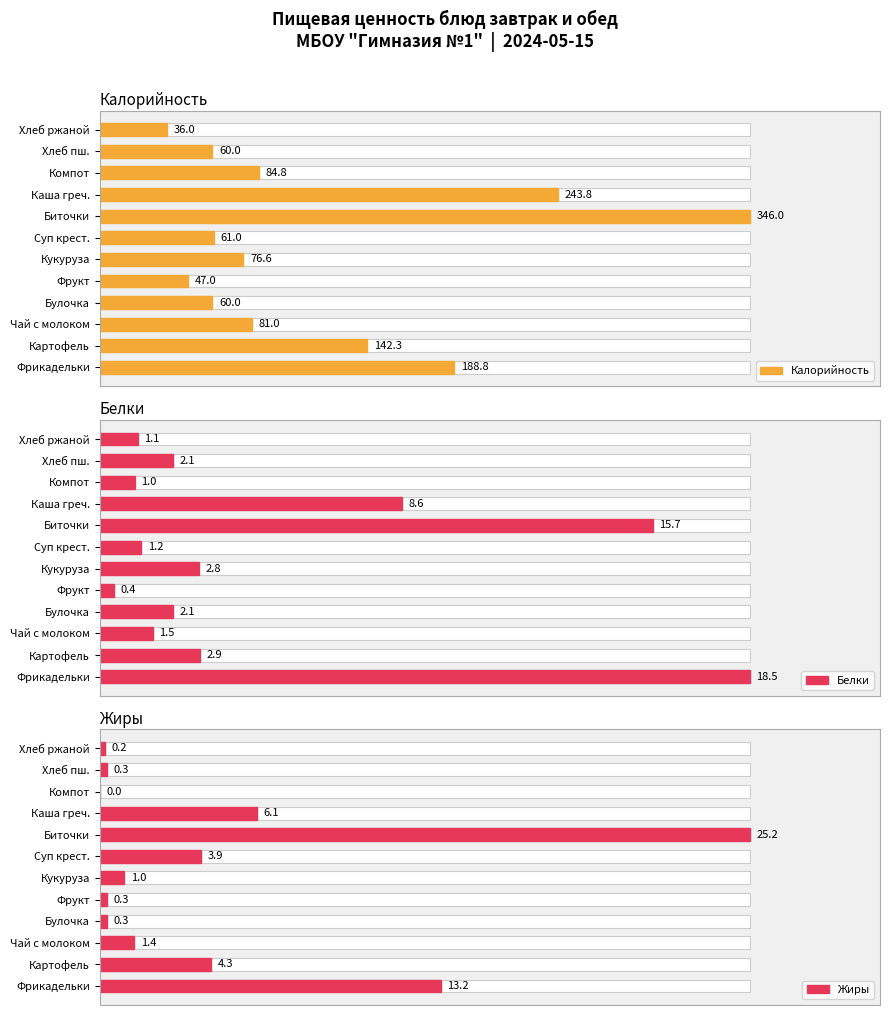

Is it true that Белки equals 2.5 at Чай с молоком?

False